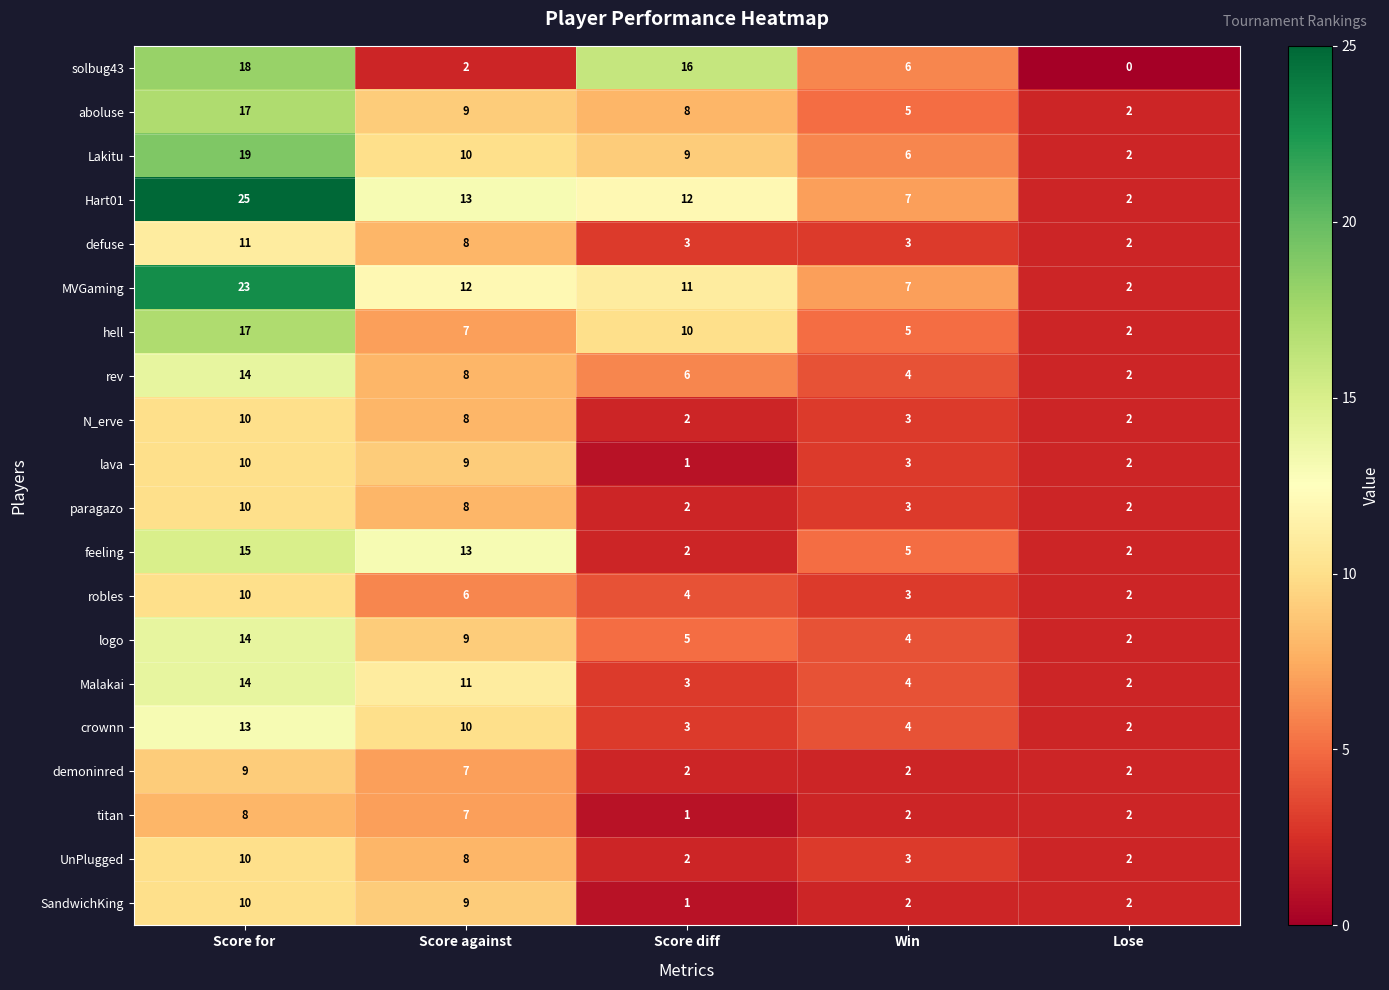

The value of robles at Win is 3. True or false?

True